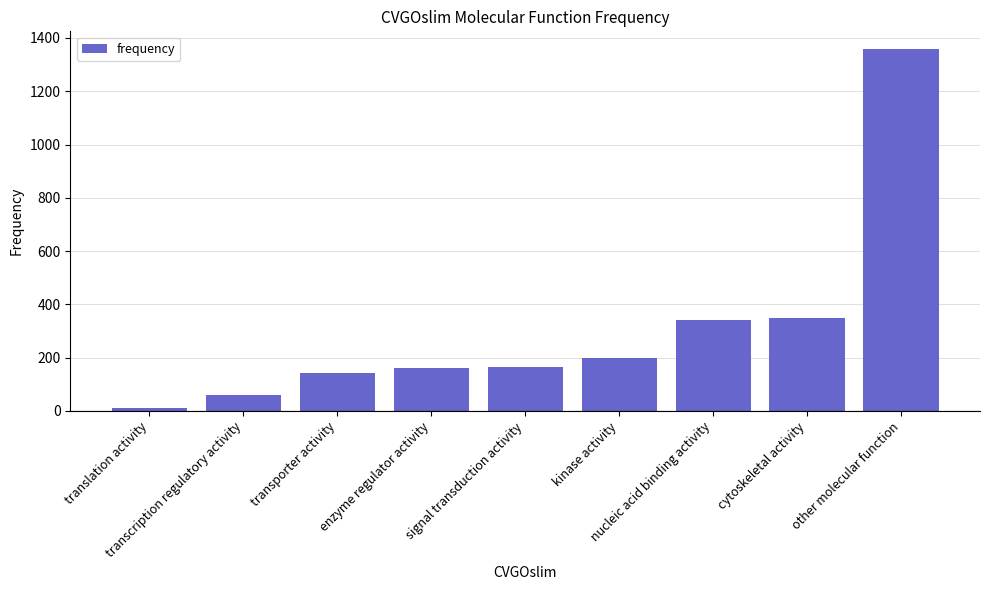

What is the difference between the values at other molecular function and transcription regulatory activity?

1299